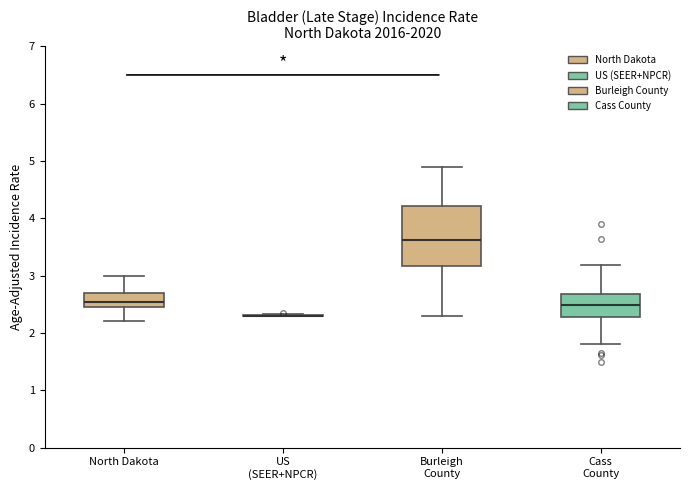

Reading left to right, read every box against the y-axis: the position of its median line, the range the box covers, and the ends of its whiskers. The values are not printed on the chart, so give them approximately, as read against the axis.

North Dakota: median 2.5 (inside the box), box 2.5 to 2.7, whiskers 2.2 to 3.0
US (SEER+NPCR): box collapsed to a line at 2.3, whiskers 2.3 to 2.3
Burleigh County: median 3.6, box 3.2 to 4.2, whiskers 2.3 to 4.9
Cass County: median 2.5, box 2.3 to 2.7, whiskers 1.8 to 3.2